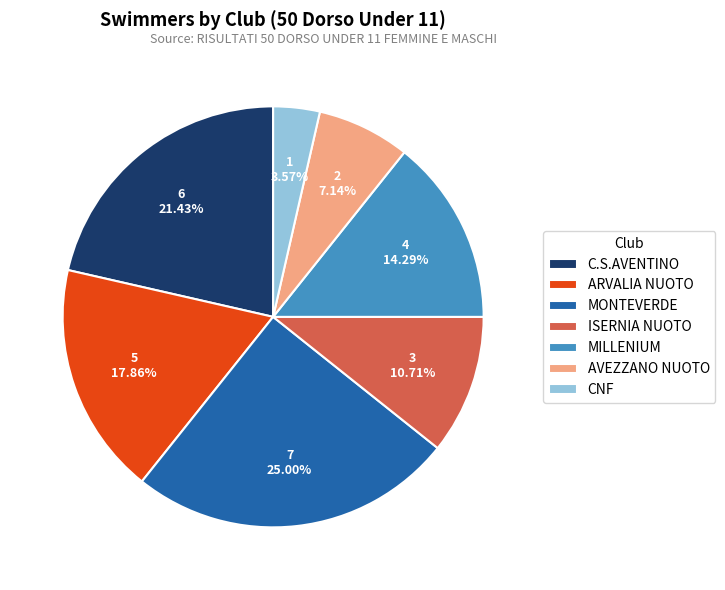

Which category has the biggest portion of the pie?

MONTEVERDE